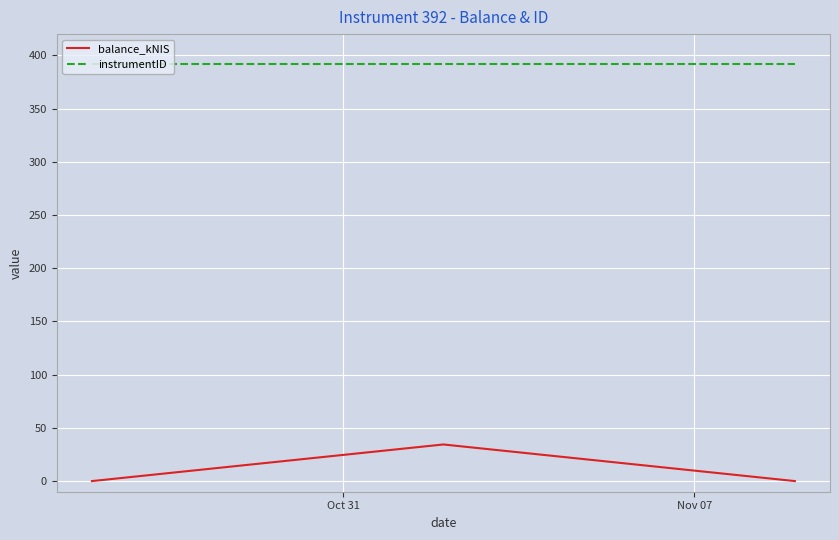

Which series has the largest total across all categories?

instrumentID